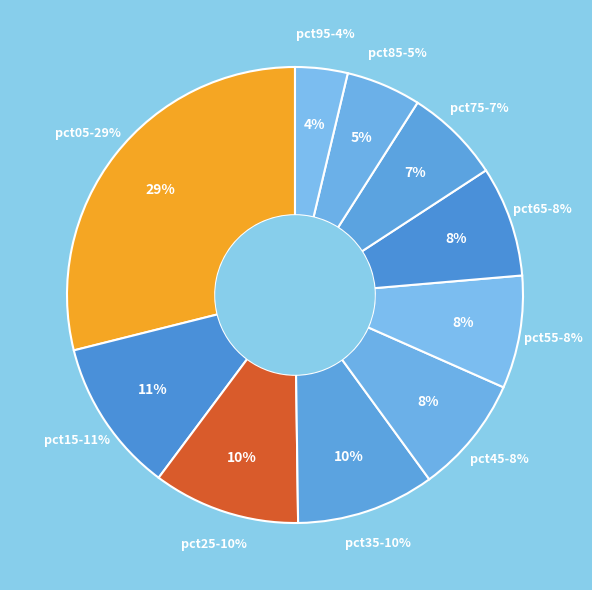

To the nearest percent, what is the difference between the pct75 and pct15 slice percentages?

4%